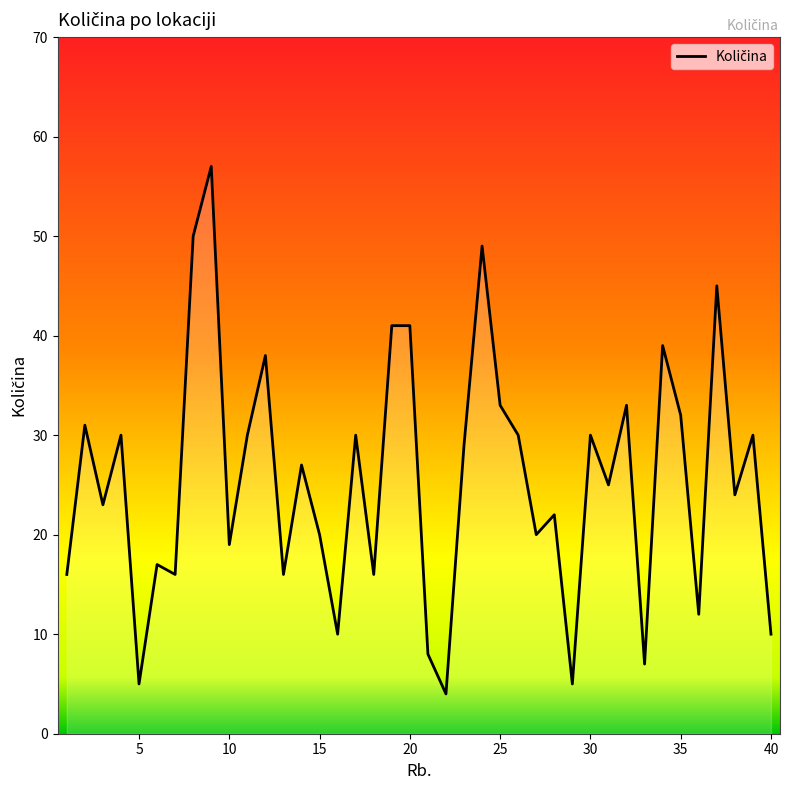

Where does the data first go above 27?

2